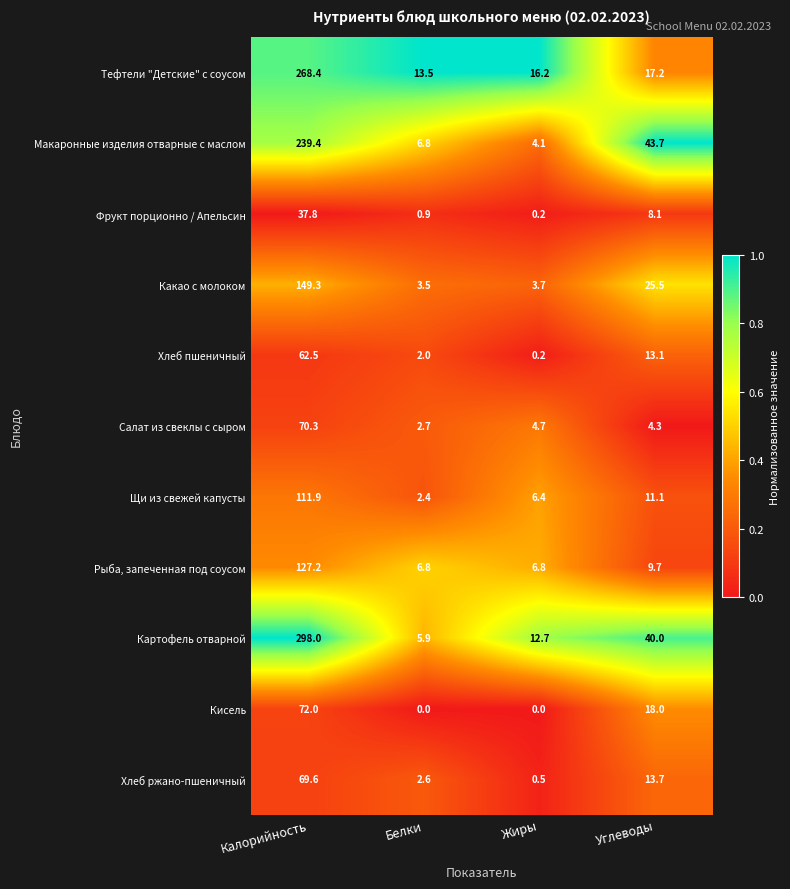

What is the spread (max minus min) of values at Жиры?

16.2